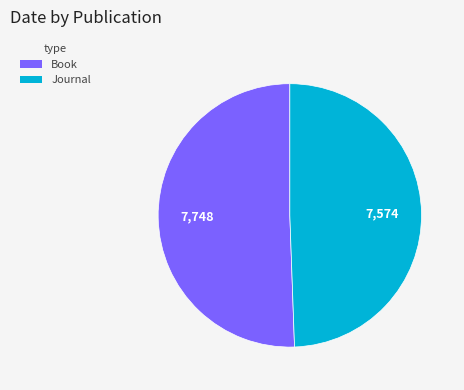

Is there a majority slice in this chart?

Yes